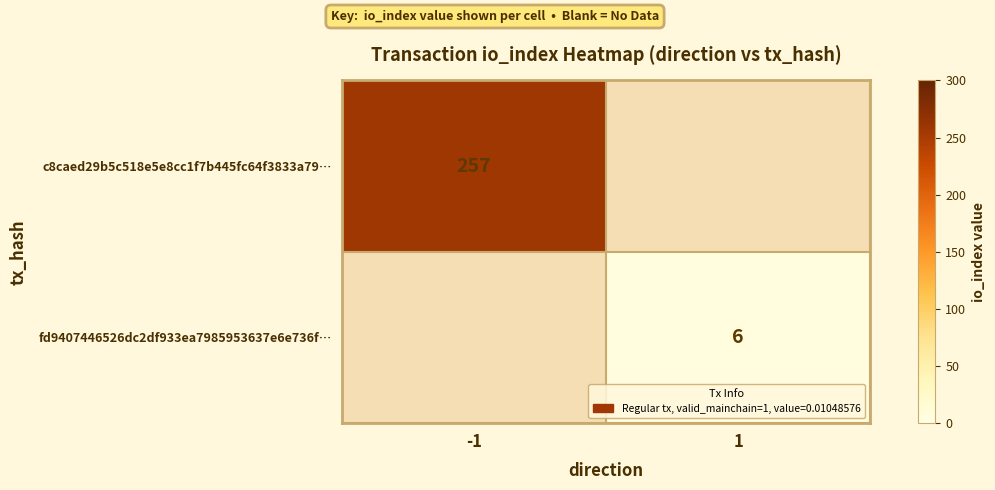

At how many categories does at least one series exceed 14?

1